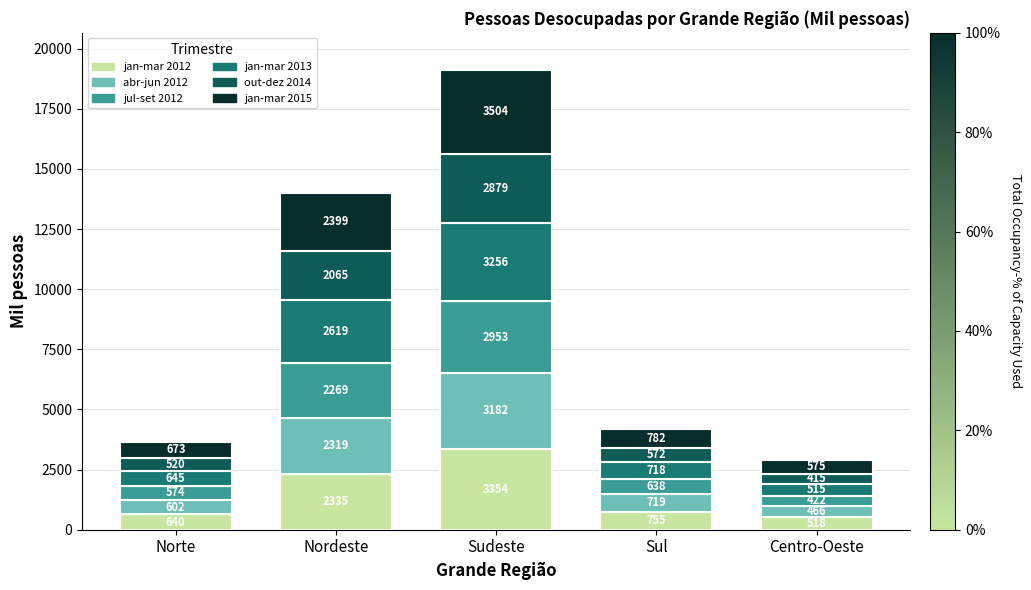

At which category is the sum across all series the highest?

Sudeste